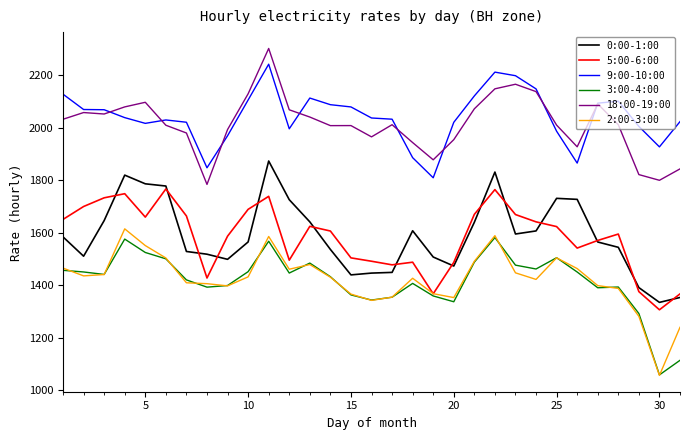

True or false: 18:00-19:00 and 3:00-4:00 intersect in this chart.

False